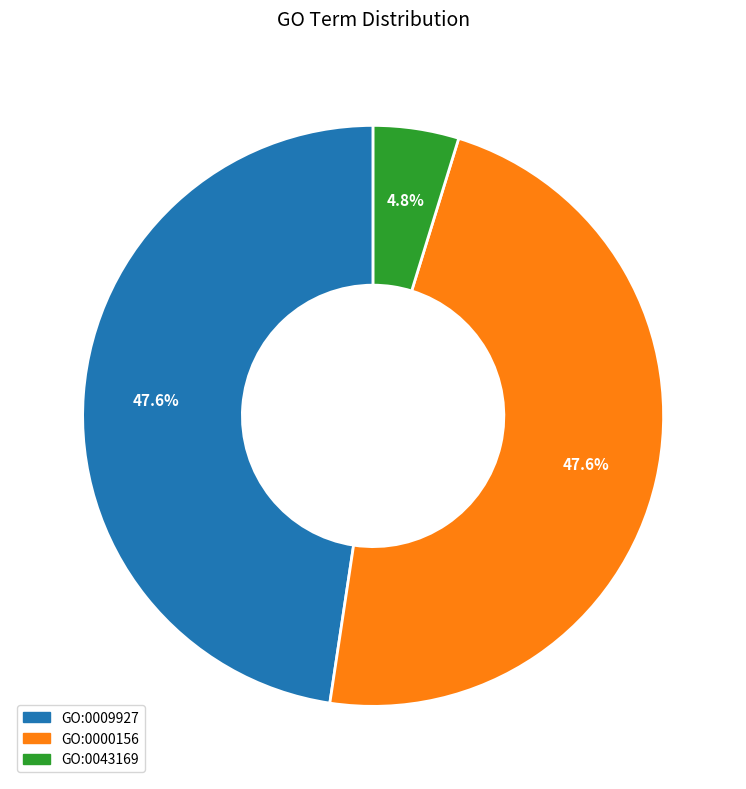

Which category has the smallest portion of the pie?

GO:0043169